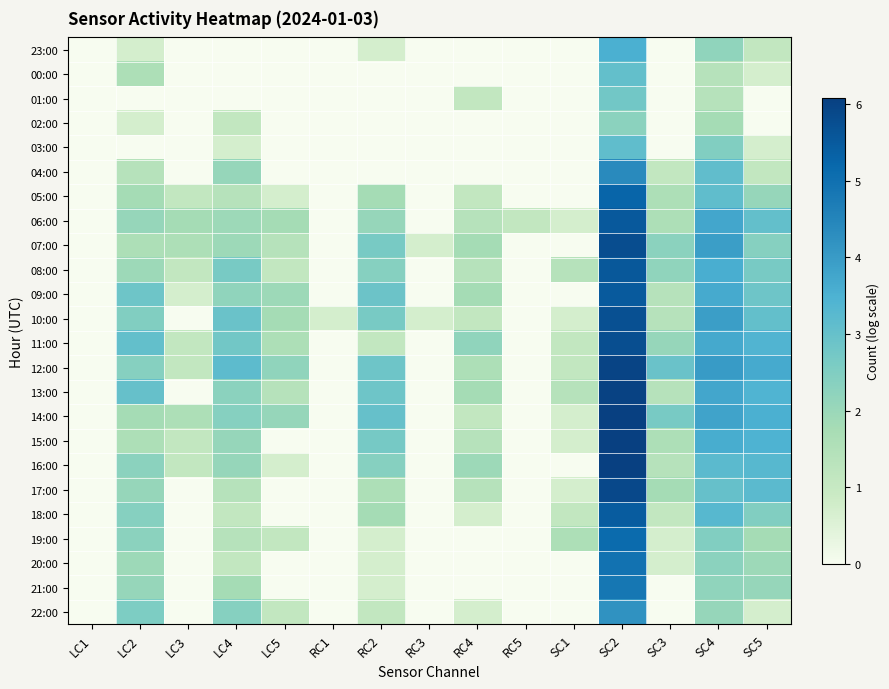

At how many categories does at least one series exceed 0?

14